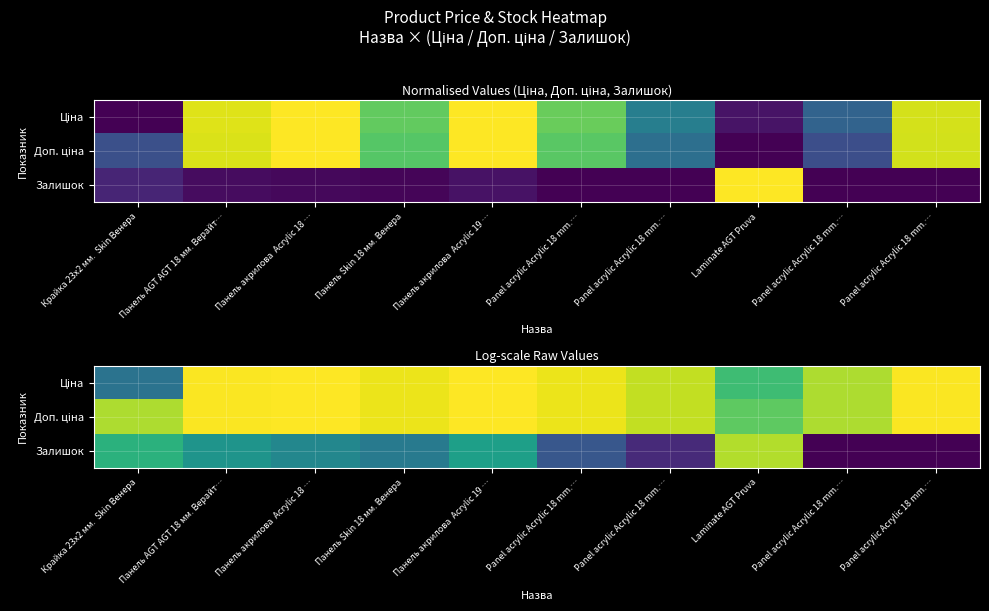

Is the value of Доп. ціна at Panel acrylic Acrylic 18 mm.… greater than the value of Ціна at Панель AGT AGT 18 мм. Верайт…?

No